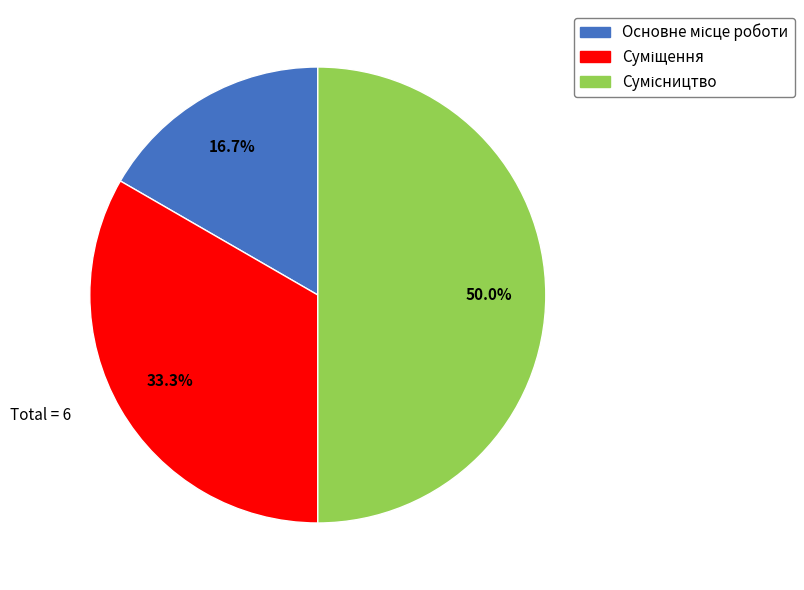

How many segments does this pie chart have?

3